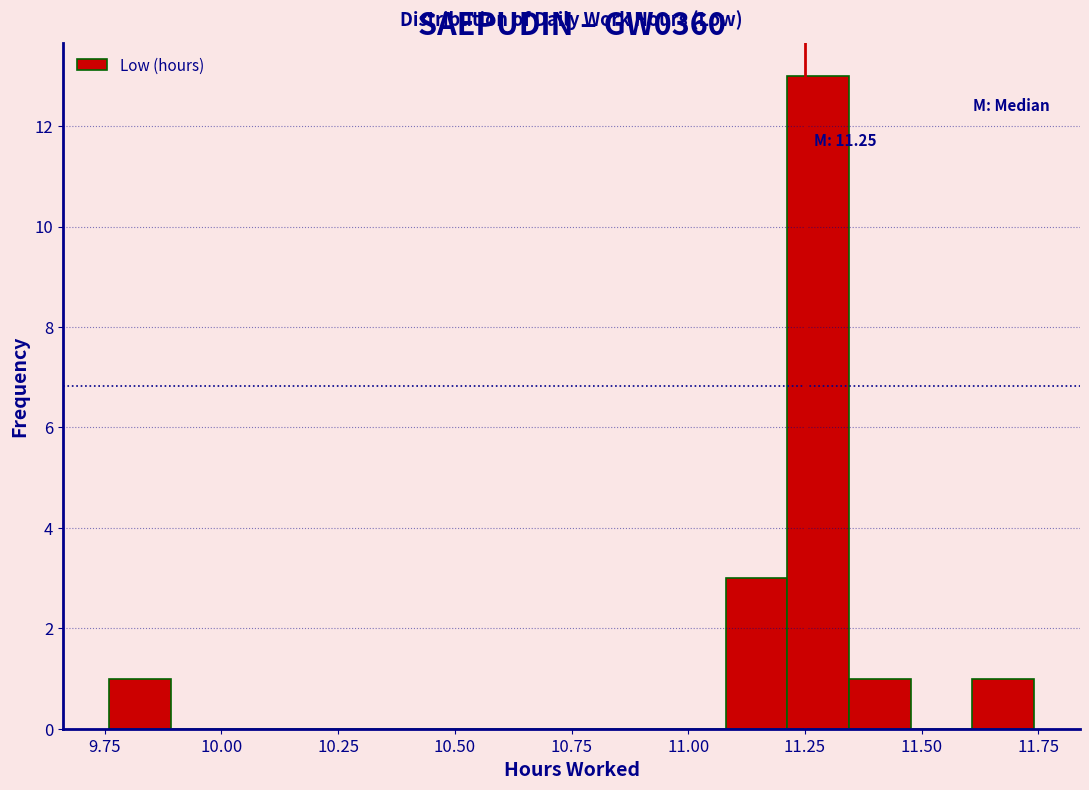

Read against the x-axis, roughly where is the centre of the tallest bar?

11.30